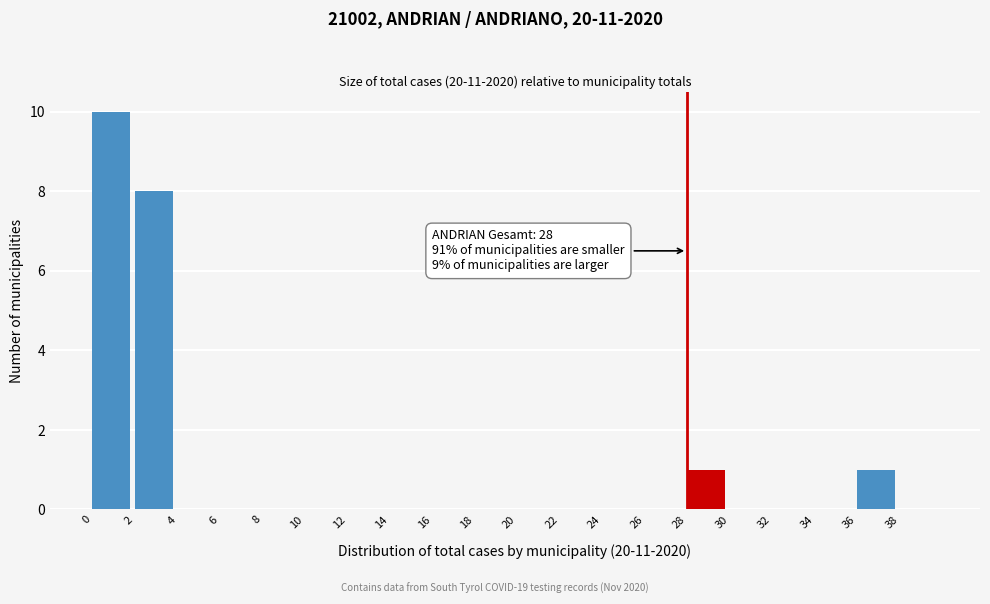

Over which range of the x-axis is the bar tallest?

0 to 2